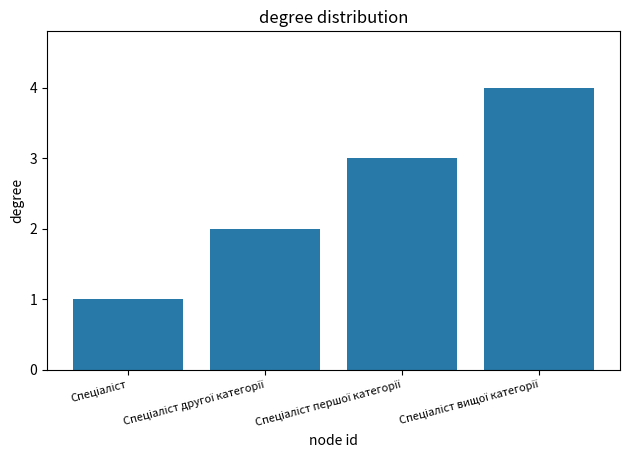

What is the greatest value displayed?

4